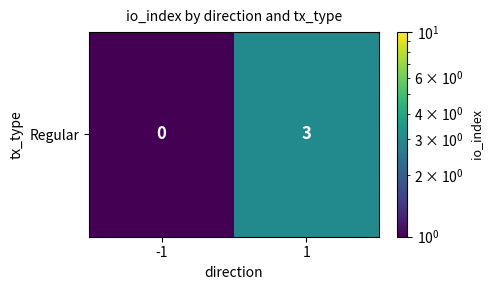

List the labels in order of value, largest first.

1, -1